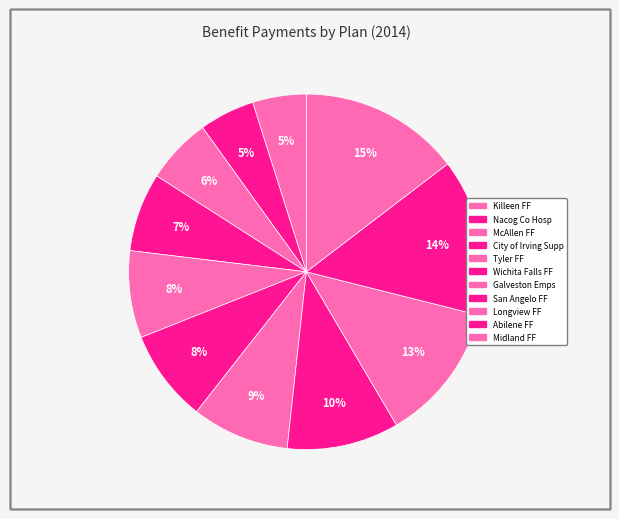

Rank the categories by value from highest to lowest.

Midland FF, Abilene FF, Longview FF, San Angelo FF, Galveston Emps, Wichita Falls FF, Tyler FF, City of Irving Supp, McAllen FF, Nacog Co Hosp, Killeen FF